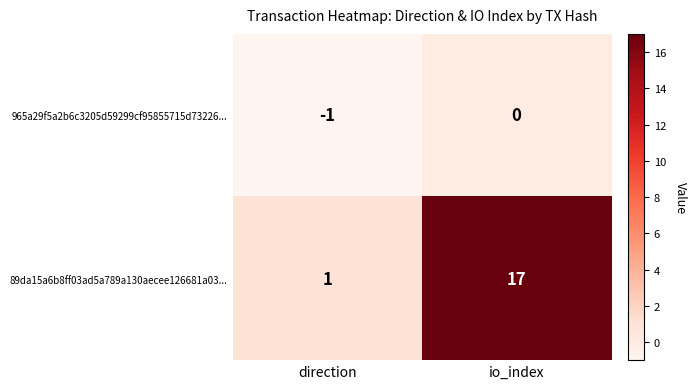

Reading left to right, list all the values displayed in this chart.

965a29f5a2b6c3205d59299cf95855715d73226...: -1	0
89da15a6b8ff03ad5a789a130aecee126681a03...: 1	17